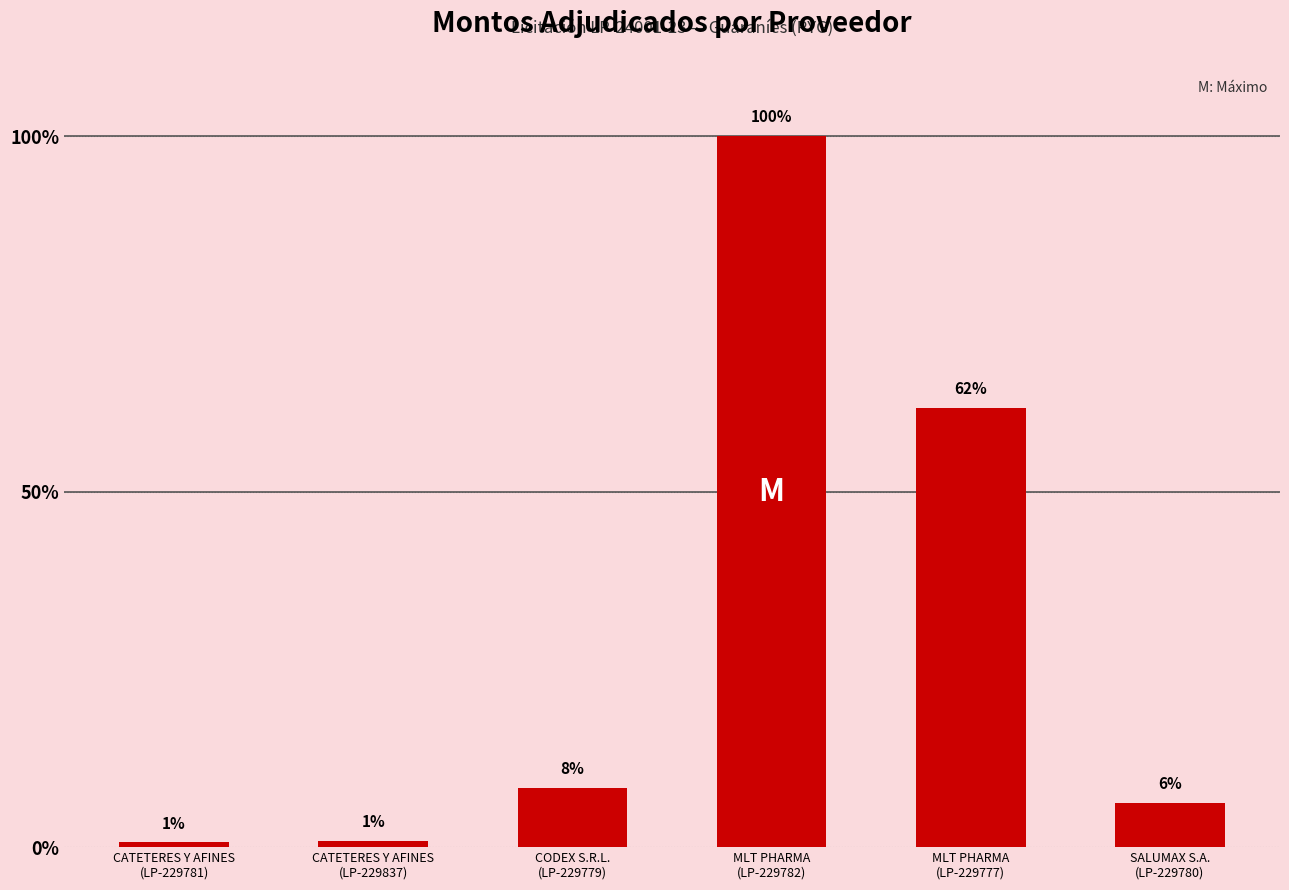

Are the bars horizontal?

No